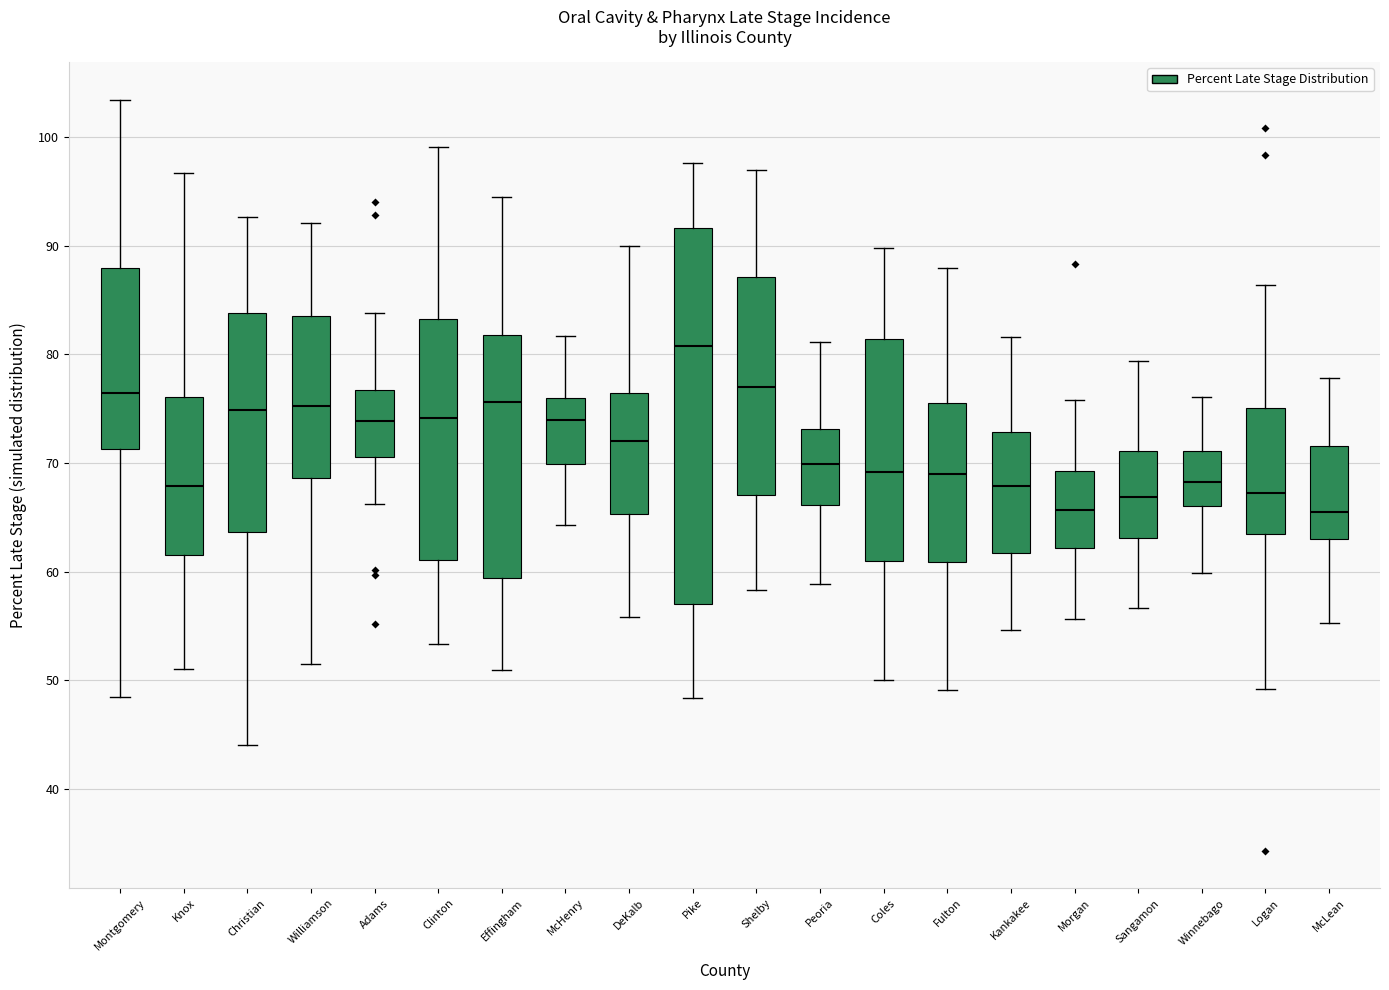

Reading left to right, transcribe this box plot: for each box, give where its median line is, the range the box spans, and where its two whiskers end, as read against the y-axis. The values are not printed on the chart, so give them approximately, as read against the axis.

Montgomery: median 76, box 71 to 88, whiskers 48 to 103
Knox: median 68, box 62 to 76, whiskers 51 to 97
Christian: median 75, box 64 to 84, whiskers 44 to 93
Williamson: median 75, box 69 to 84, whiskers 52 to 92
Adams: median 74, box 71 to 77, whiskers 66 to 84
Clinton: median 74, box 61 to 83, whiskers 53 to 99
Effingham: median 76, box 59 to 82, whiskers 51 to 94
McHenry: median 74, box 70 to 76, whiskers 64 to 82
DeKalb: median 72, box 65 to 76, whiskers 56 to 90
Pike: median 81, box 57 to 92, whiskers 48 to 98
Shelby: median 77, box 67 to 87, whiskers 58 to 97
Peoria: median 70, box 66 to 73, whiskers 59 to 81
Coles: median 69, box 61 to 81, whiskers 50 to 90
Fulton: median 69, box 61 to 76, whiskers 49 to 88
Kankakee: median 68, box 62 to 73, whiskers 55 to 82
Morgan: median 66, box 62 to 69, whiskers 56 to 76
Sangamon: median 67, box 63 to 71, whiskers 57 to 79
Winnebago: median 68, box 66 to 71, whiskers 60 to 76
Logan: median 67, box 63 to 75, whiskers 49 to 86
McLean: median 65, box 63 to 72, whiskers 55 to 78